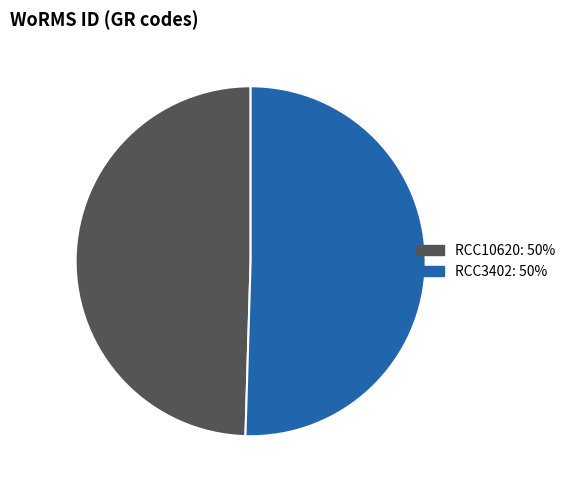

Combined, do RCC10620 and RCC3402 account for over 50%?

Yes